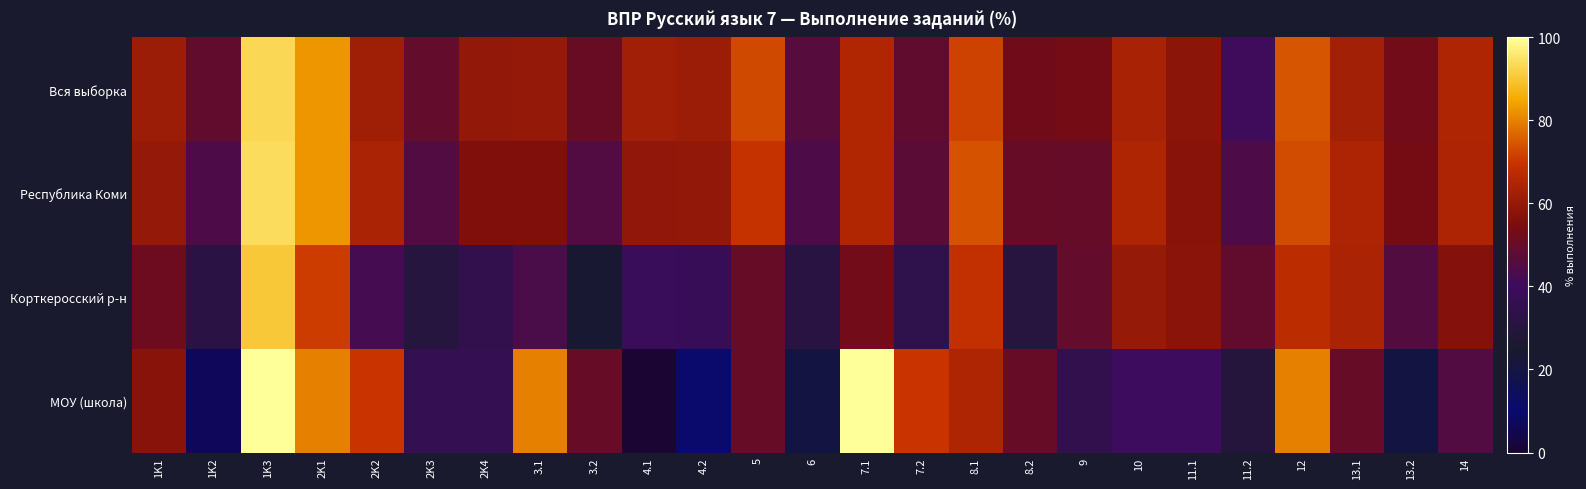

Which series has the largest total across all categories?

Вся выборка